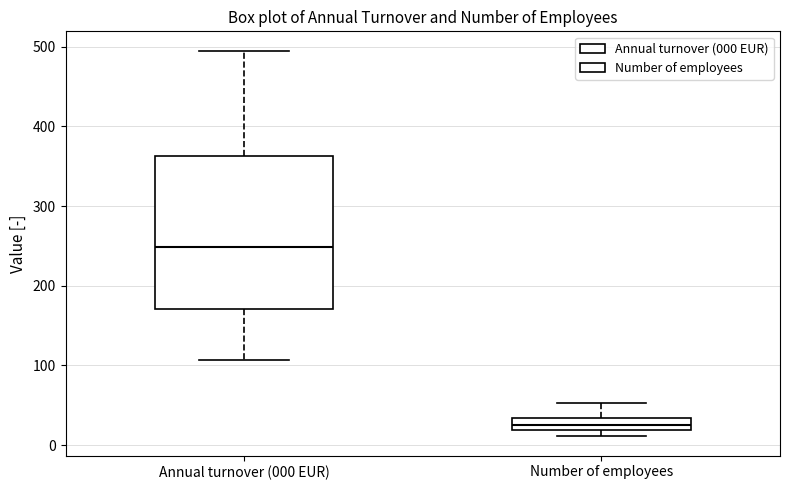

Which box's median line is the lowest?

Number of employees